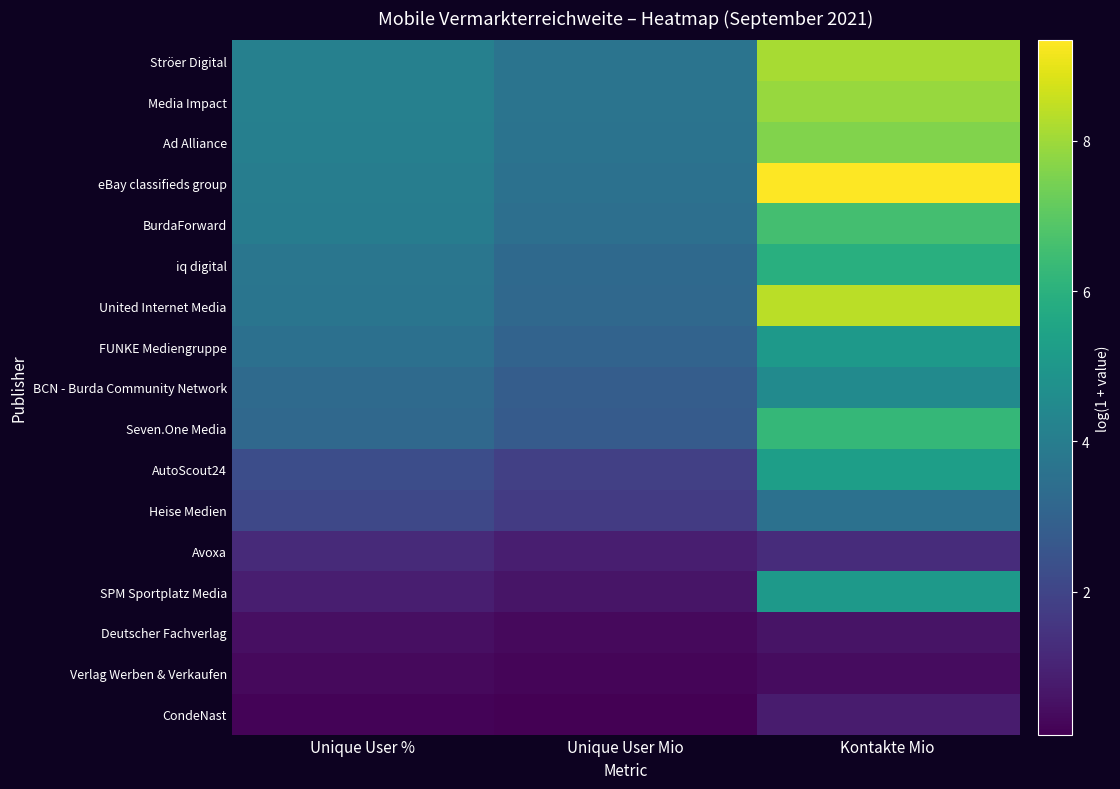

What is the smallest value displayed?

0.1